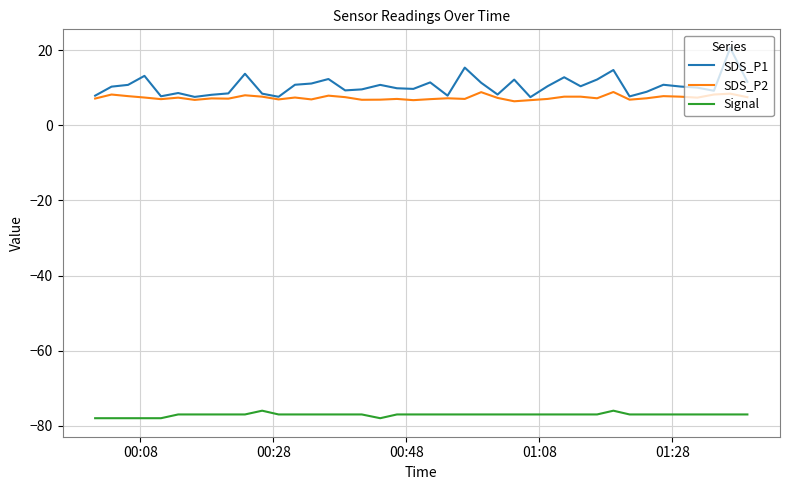

True or false: SDS_P1 and Signal cross at least once.

False